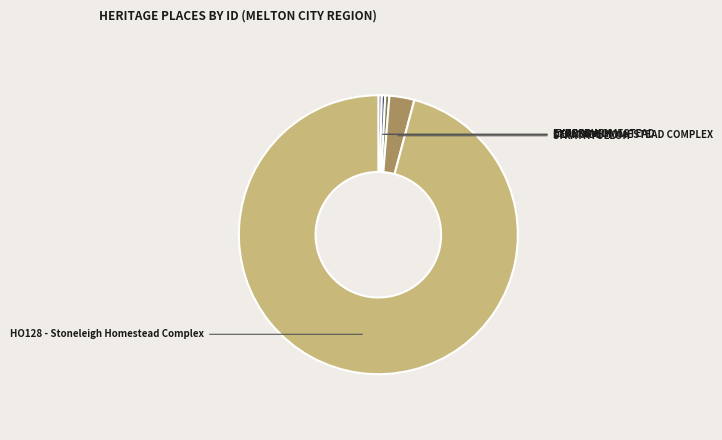

What is the smallest slice in the pie chart?

EXFORD HOMESTEAD